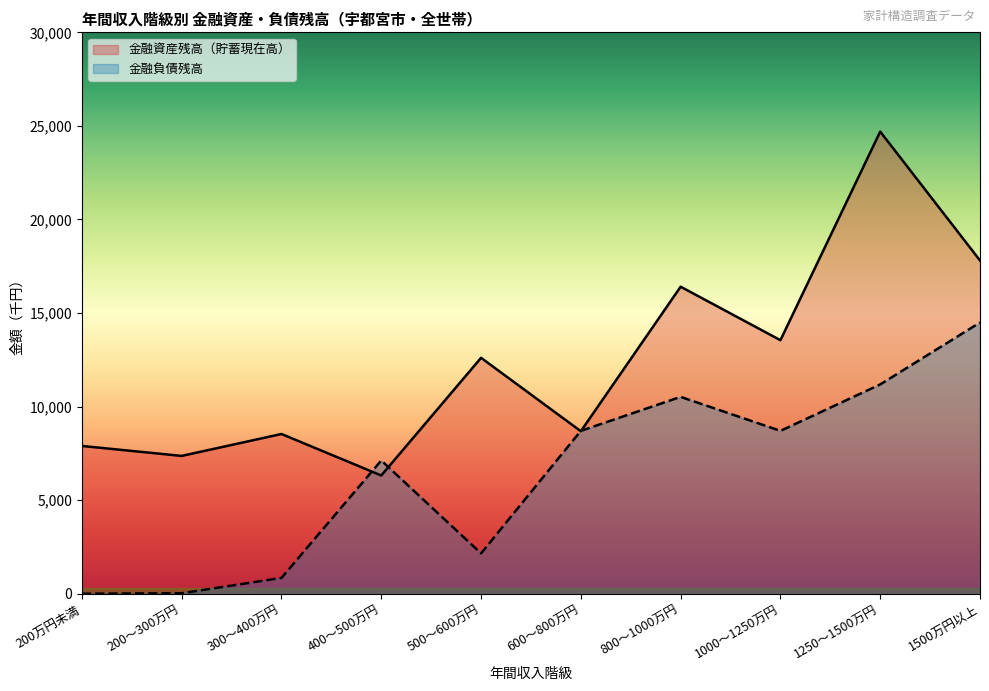

List the labels in order of 金融資産残高（貯蓄現在高） value, smallest first.

400～500万円, 200～300万円, 200万円未満, 300～400万円, 600～800万円, 500～600万円, 1000～1250万円, 800～1000万円, 1500万円以上, 1250～1500万円